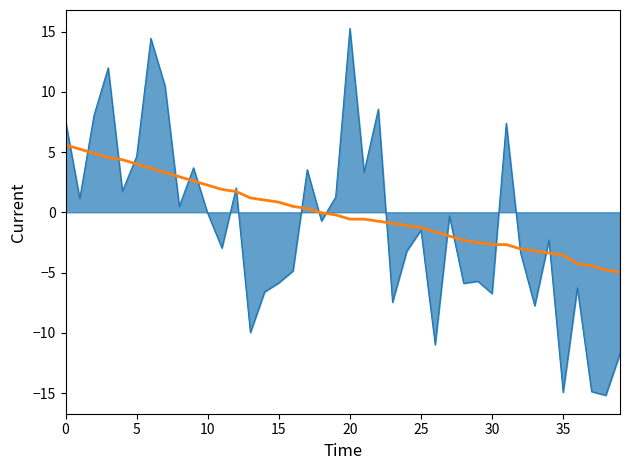

What is the smallest value displayed?

-15.2